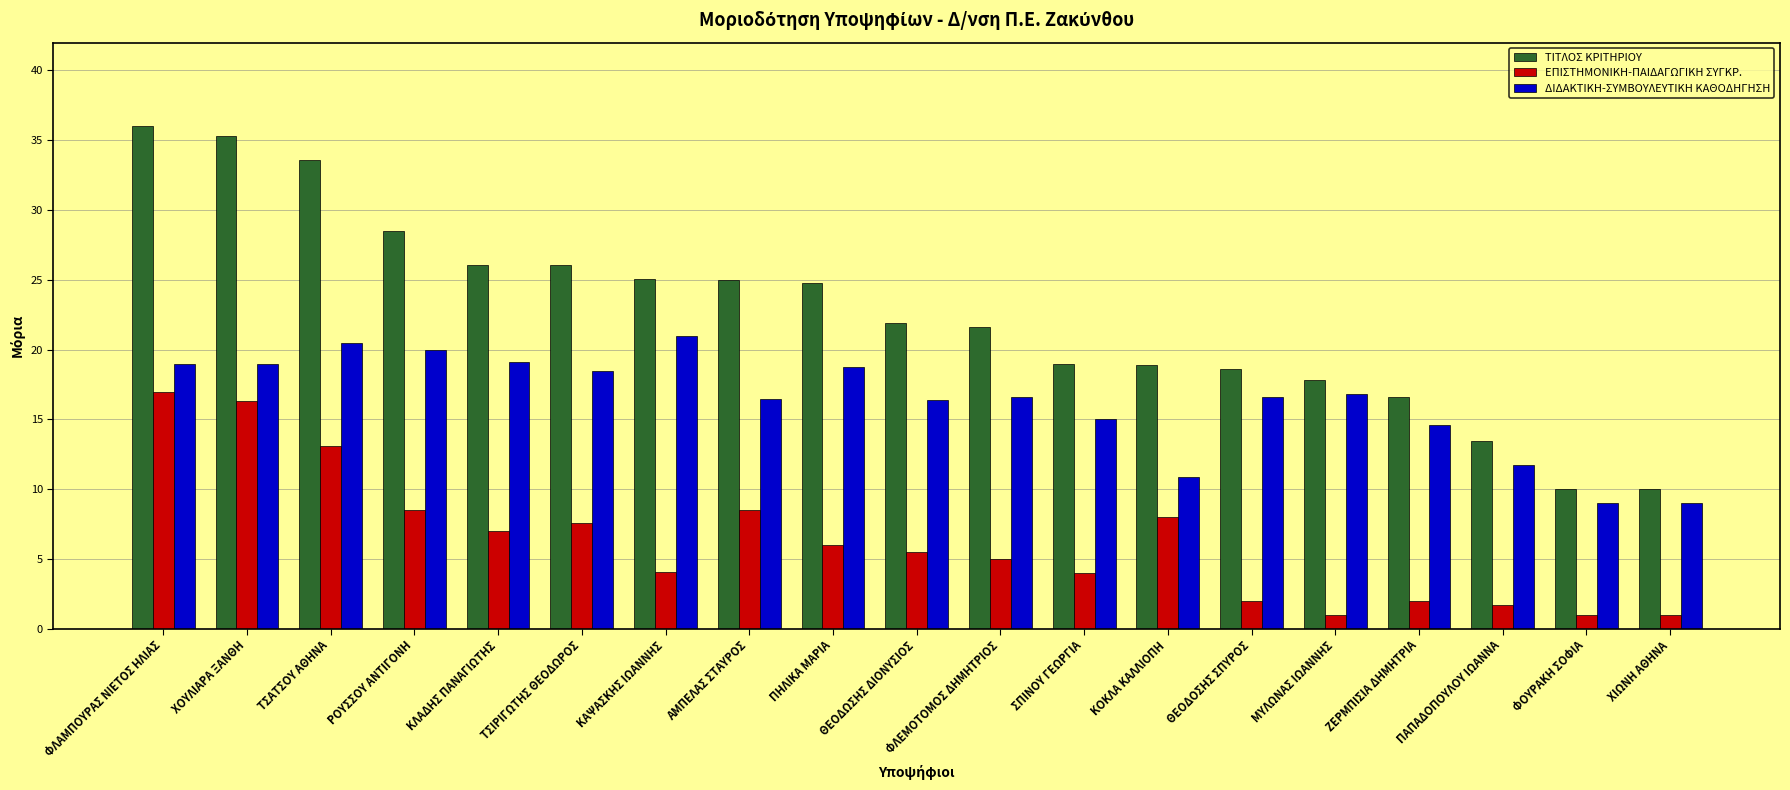

List the series in order of their overall mean, highest first.

ΤΙΤΛΟΣ ΚΡΙΤΗΡΙΟΥ, ΔΙΔΑΚΤΙΚΗ-ΣΥΜΒΟΥΛΕΥΤΙΚΗ ΚΑΘΟΔΗΓΗΣΗ, ΕΠΙΣΤΗΜΟΝΙΚΗ-ΠΑΙΔΑΓΩΓΙΚΗ ΣΥΓΚΡ.